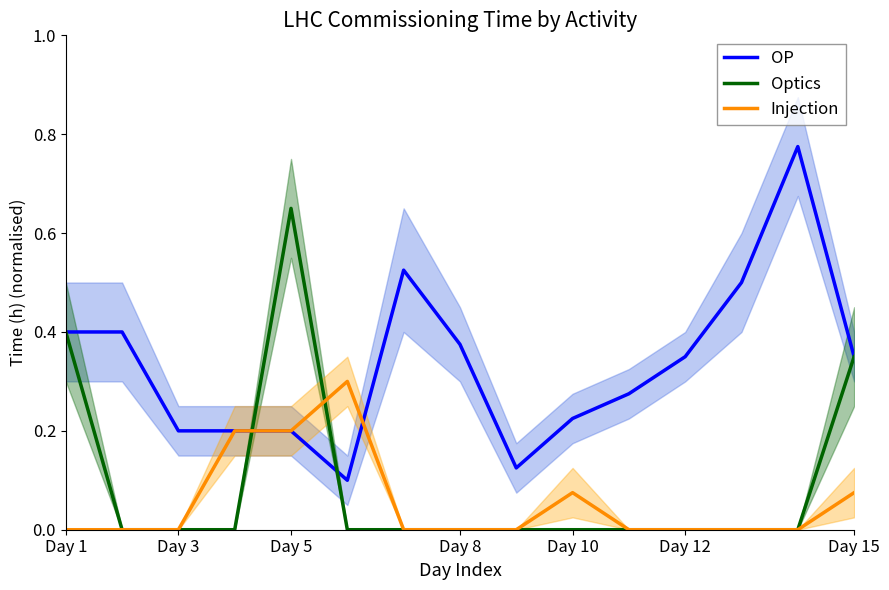

What position from the left is Day 3?

3